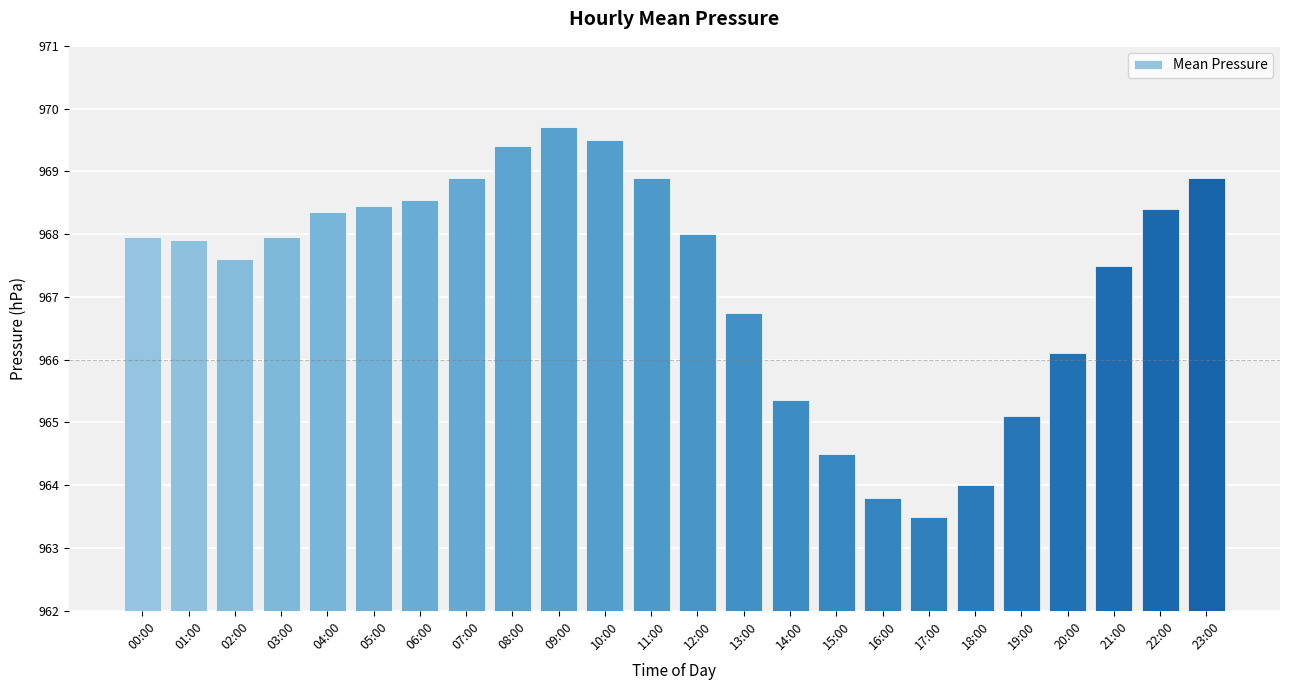

Read the value at 00:00.

968.0